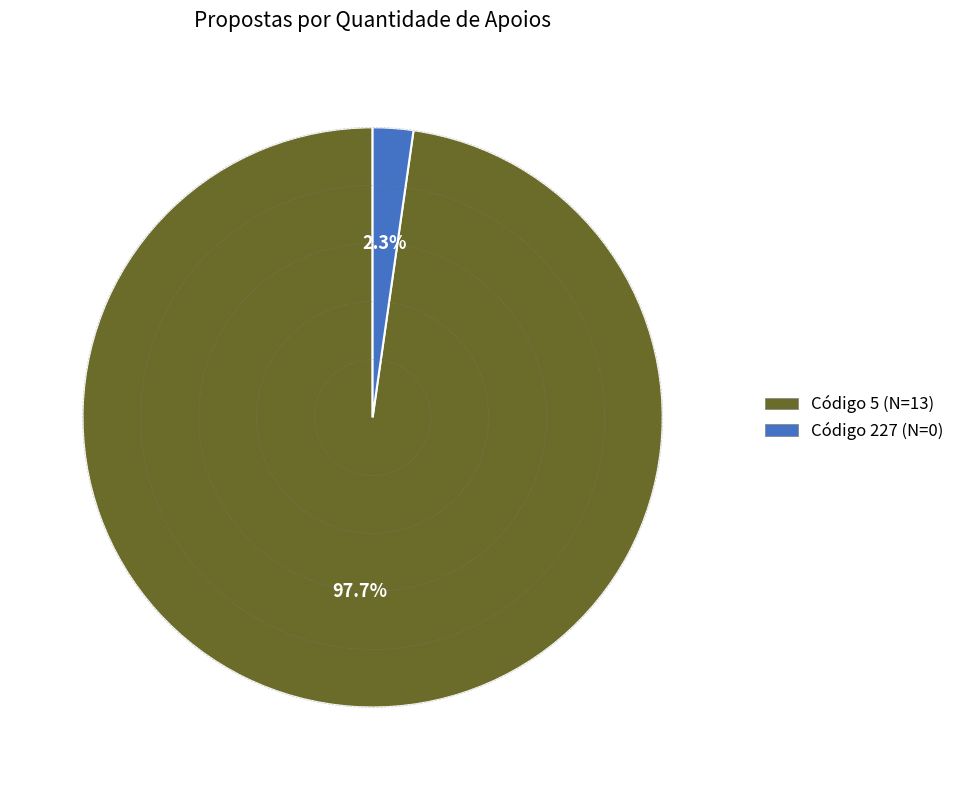

Does any single category account for the majority?

Yes